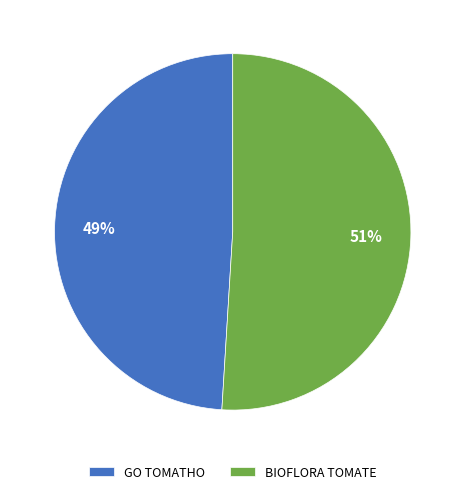

What percentage is the GO TOMATHO slice, to the nearest percent?

49%